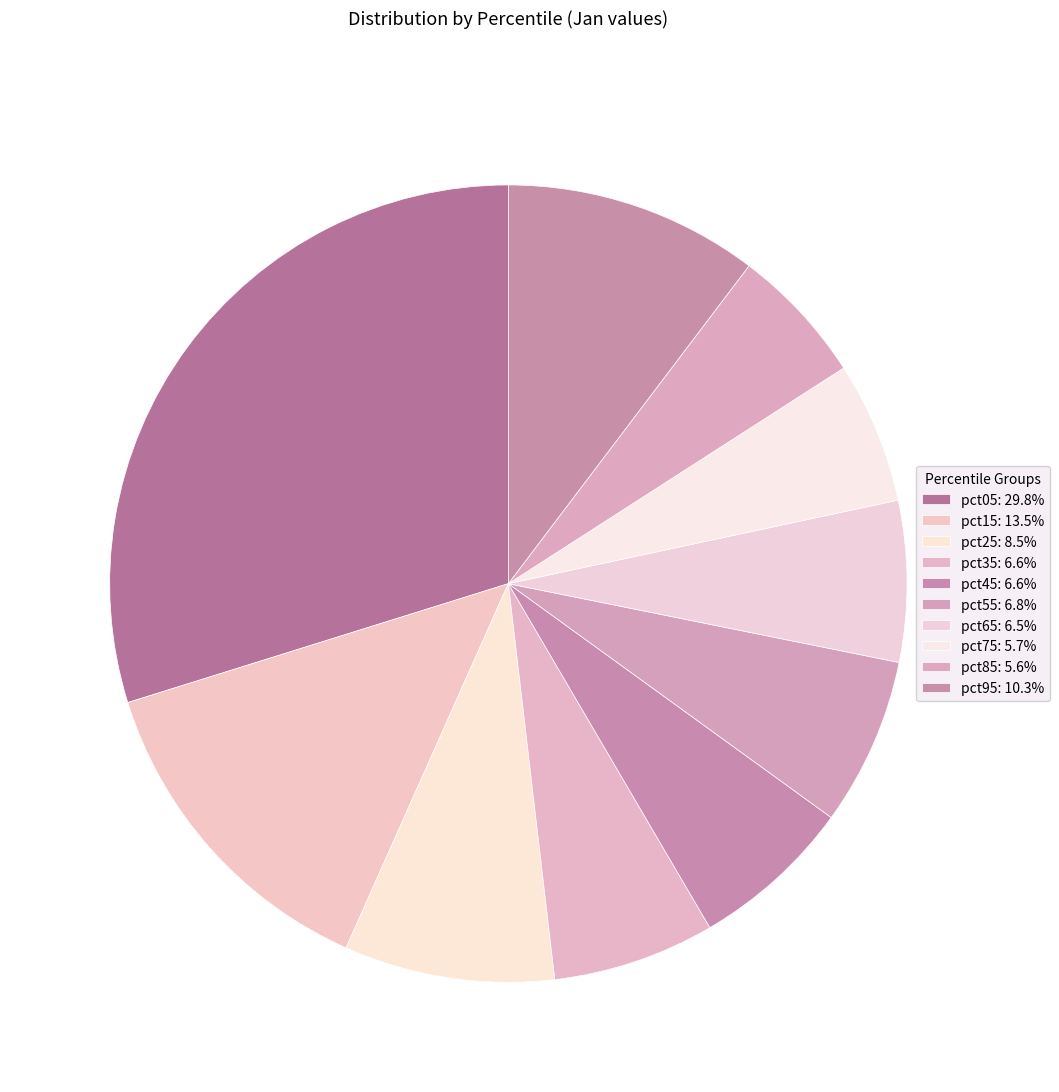

To the nearest percent, what portion does pct85 represent?

6%